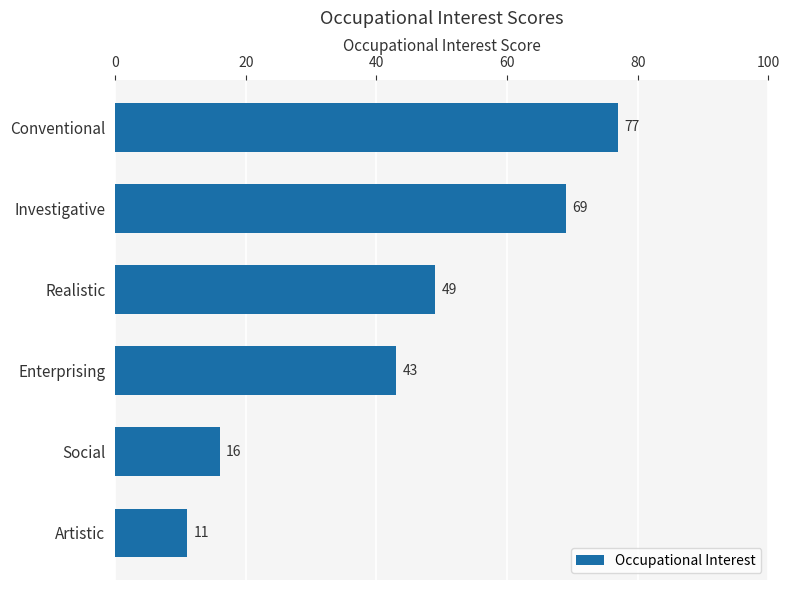

What position from the top is Conventional?

1